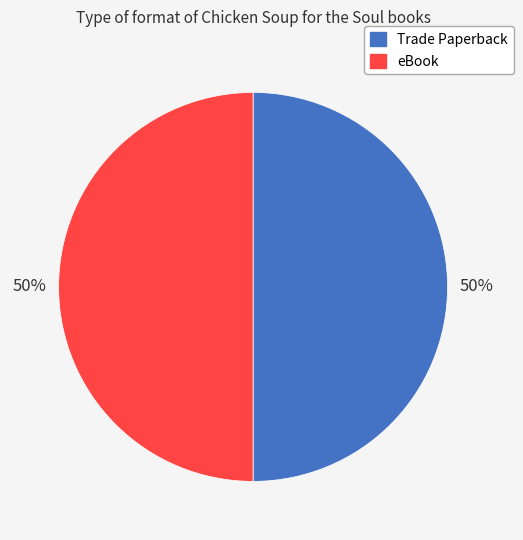

True or false: eBook accounts for 50% of the total.

True